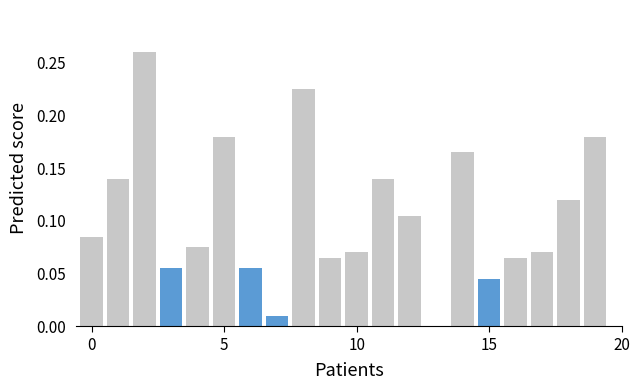

Does the chart contain stacked bars?

No